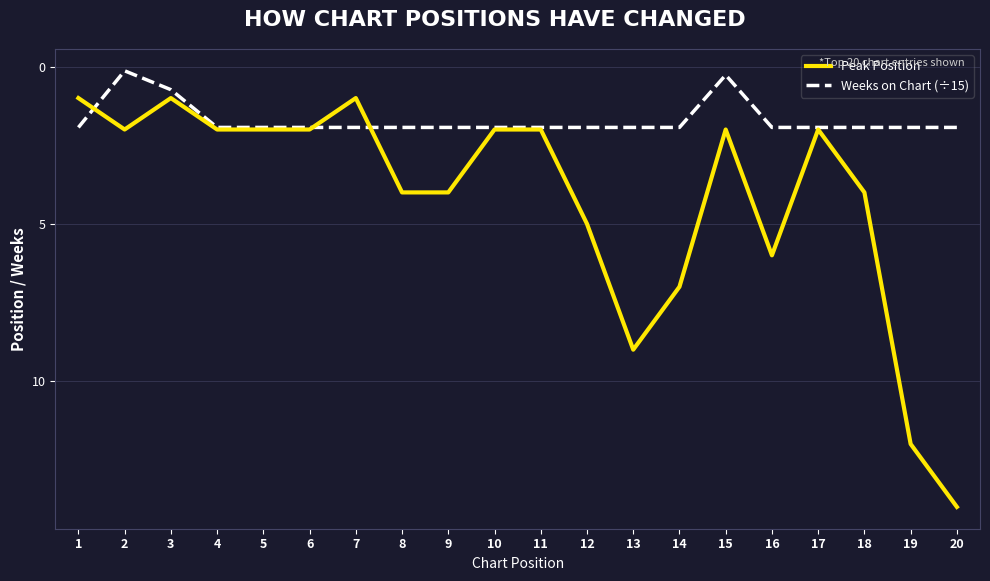

Where do Peak Position and Weeks on Chart (÷15) first cross each other?

1 and 2